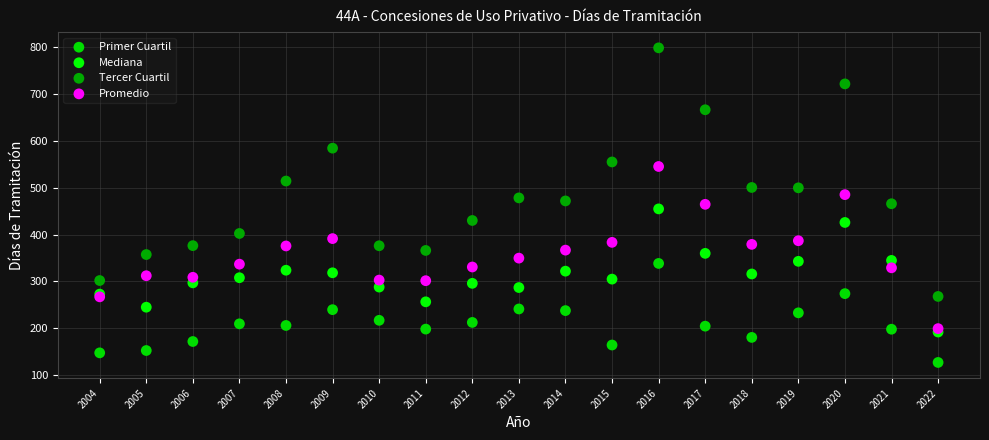

Which series contains the highest Y value?

Tercer Cuartil